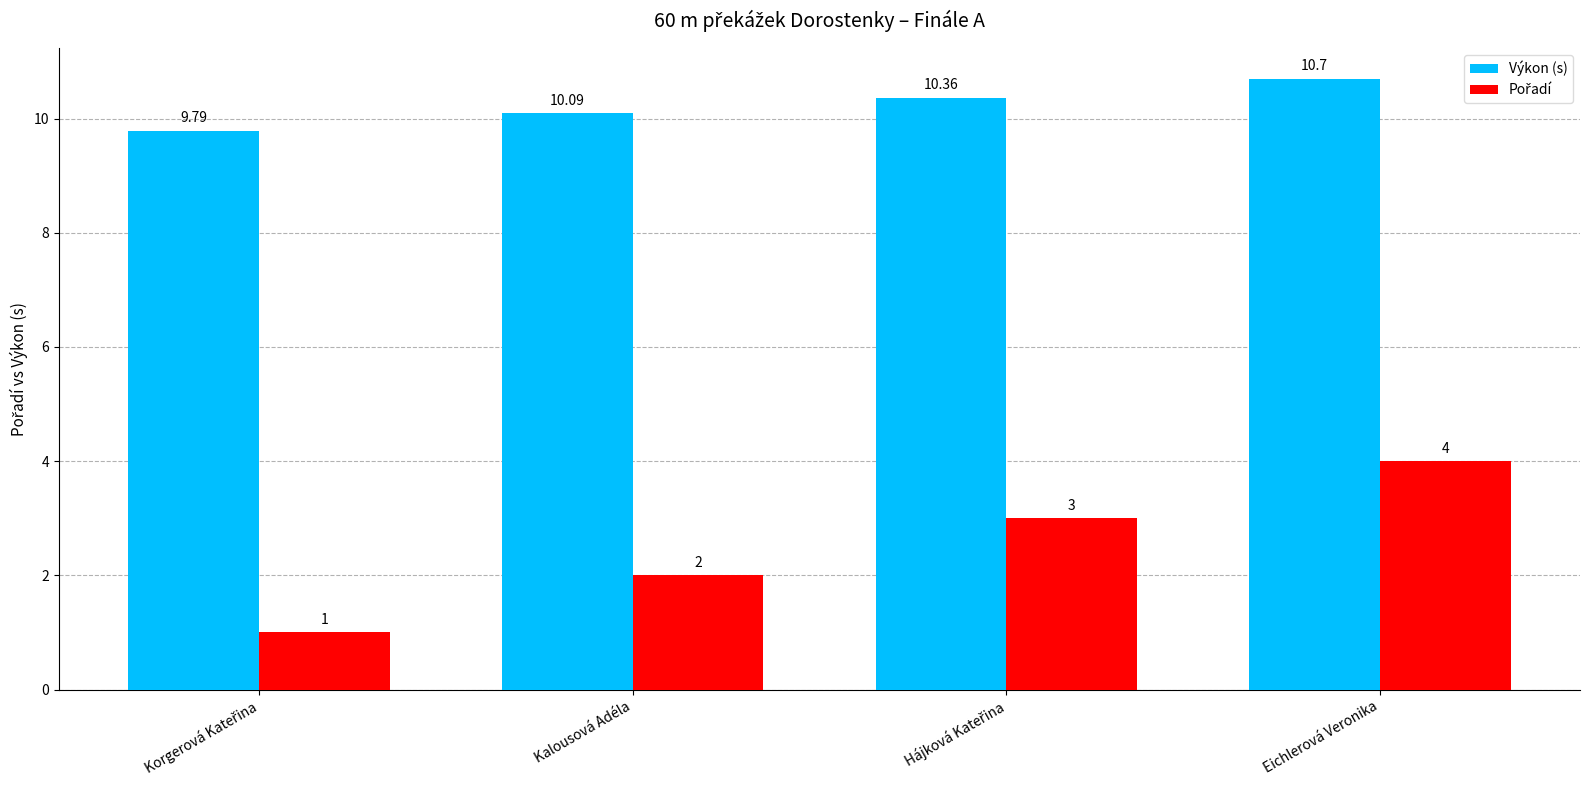

At how many categories does at least one series exceed 9?

4